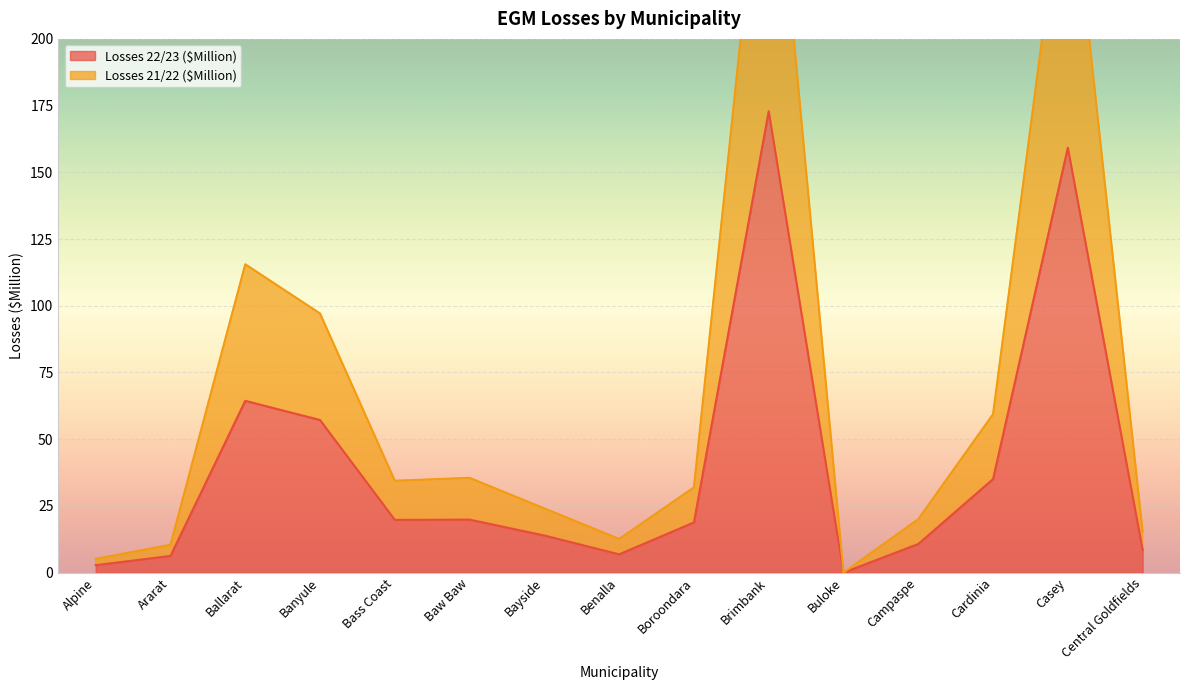

The Losses 22/23 ($Million) series shows 12.7 at Central Goldfields. True or false?

False